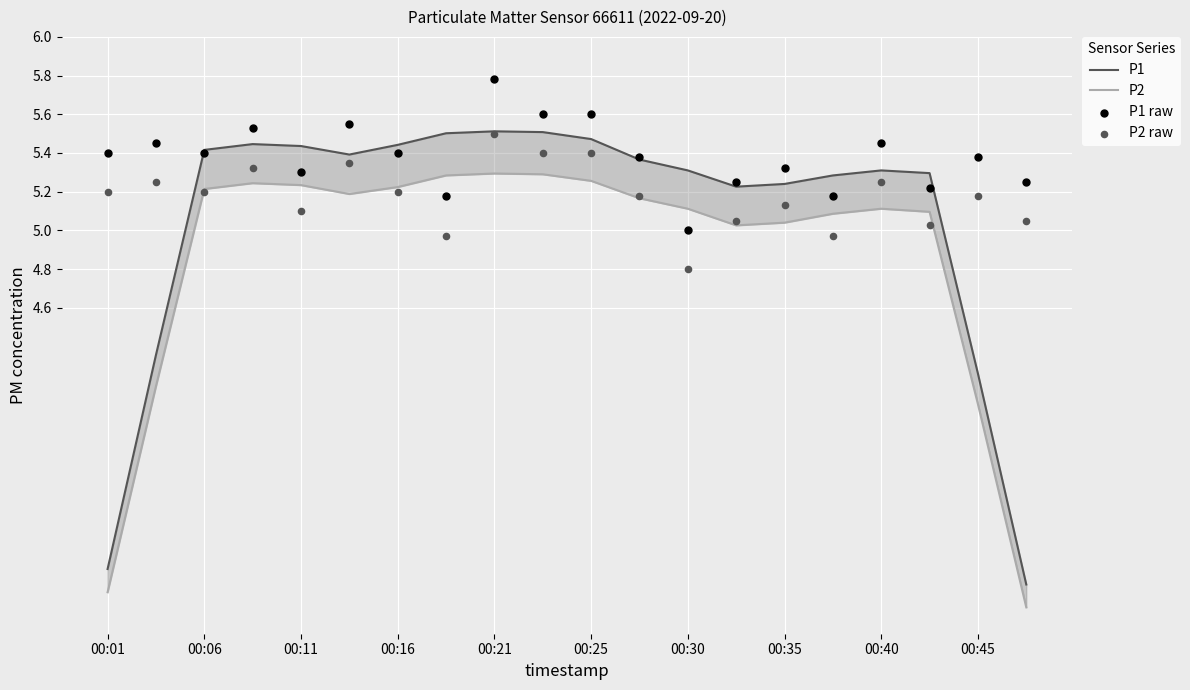

Which series has the largest total across all categories?

P1 raw